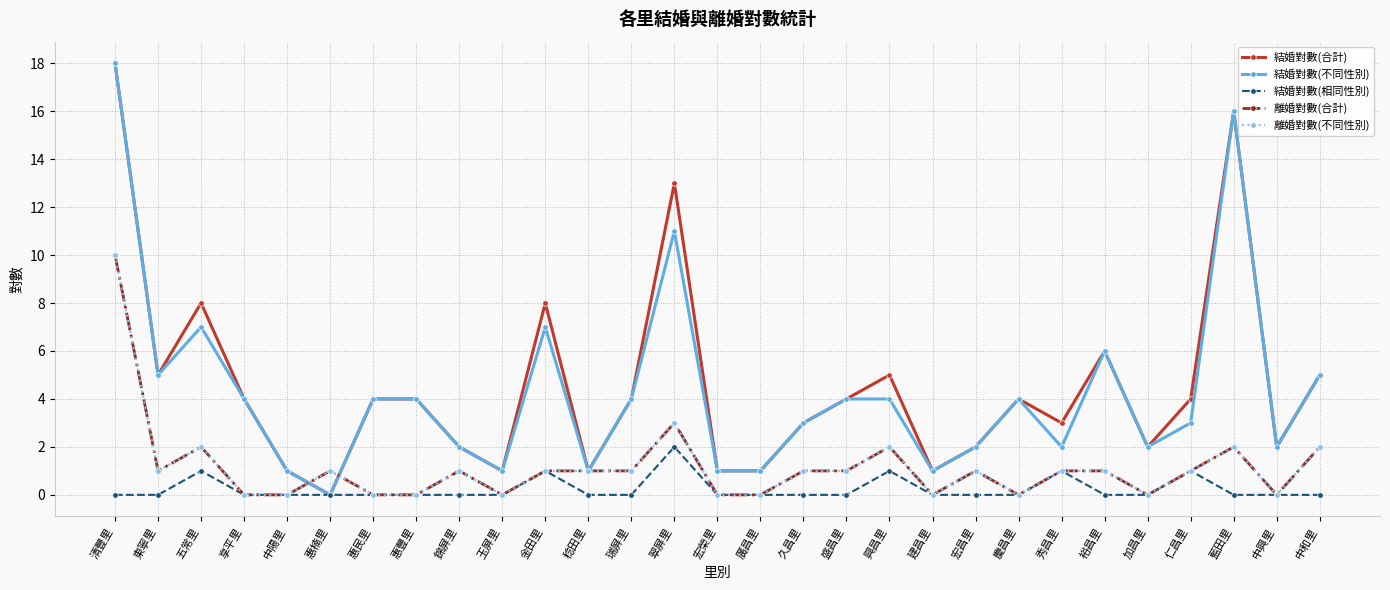

The 結婚對數(合計) series shows 1 at 廣昌里. True or false?

True